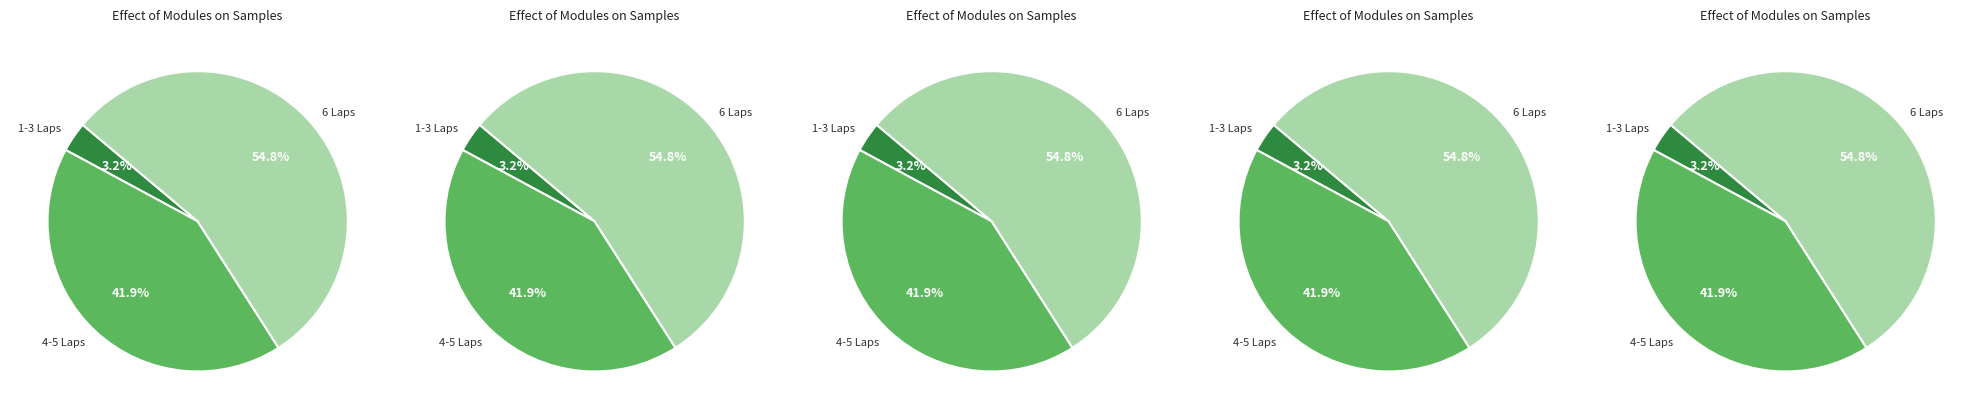

Is 26 the majority of the pie?

No